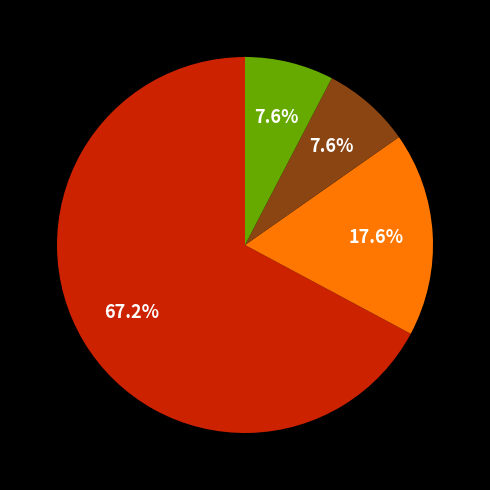

Is there a majority slice in this chart?

Yes